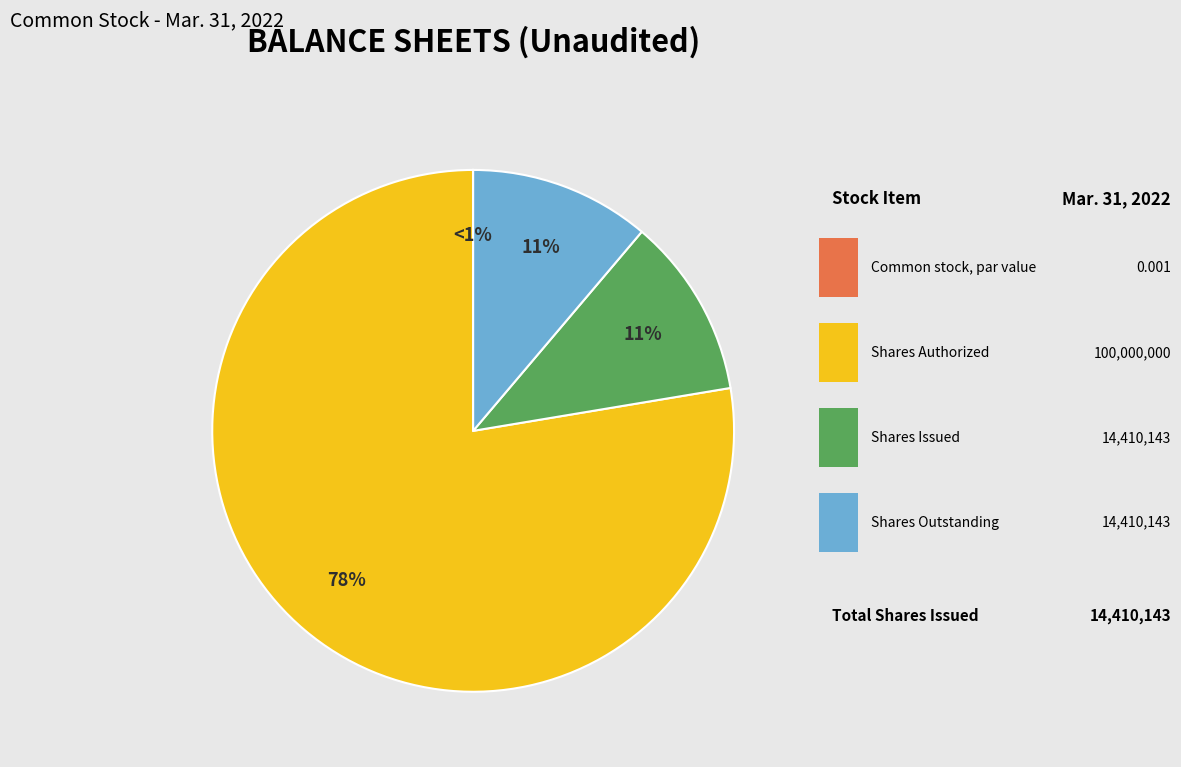

Does any single category account for the majority?

Yes